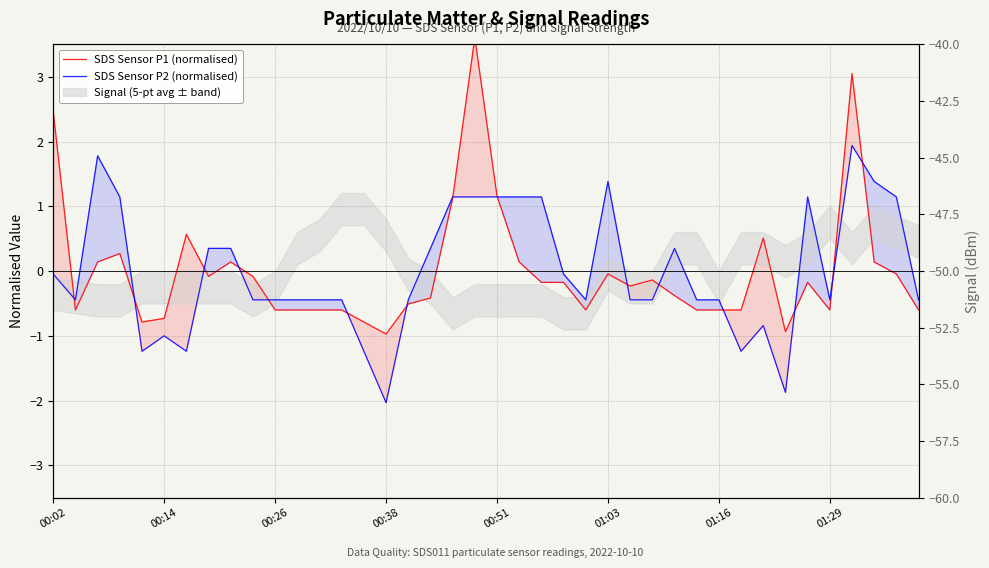

Is it true that SDS Sensor P1 (normalised) equals -0.1 at 22?

False